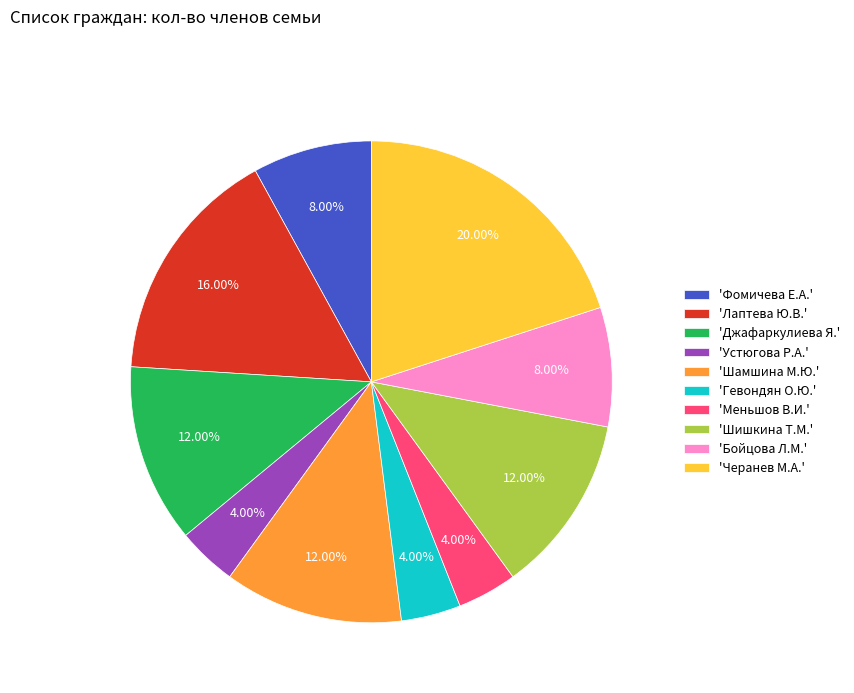

Combined, do 'Бойцова Л.М.' and 'Фомичева Е.А.' account for over 50%?

No